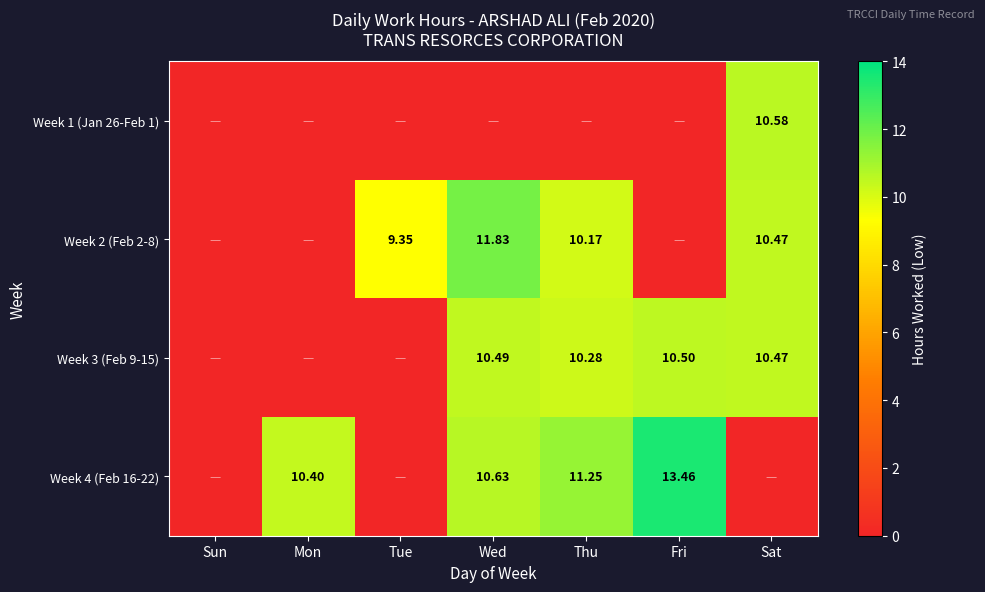

At how many categories does at least one series exceed 6?

6